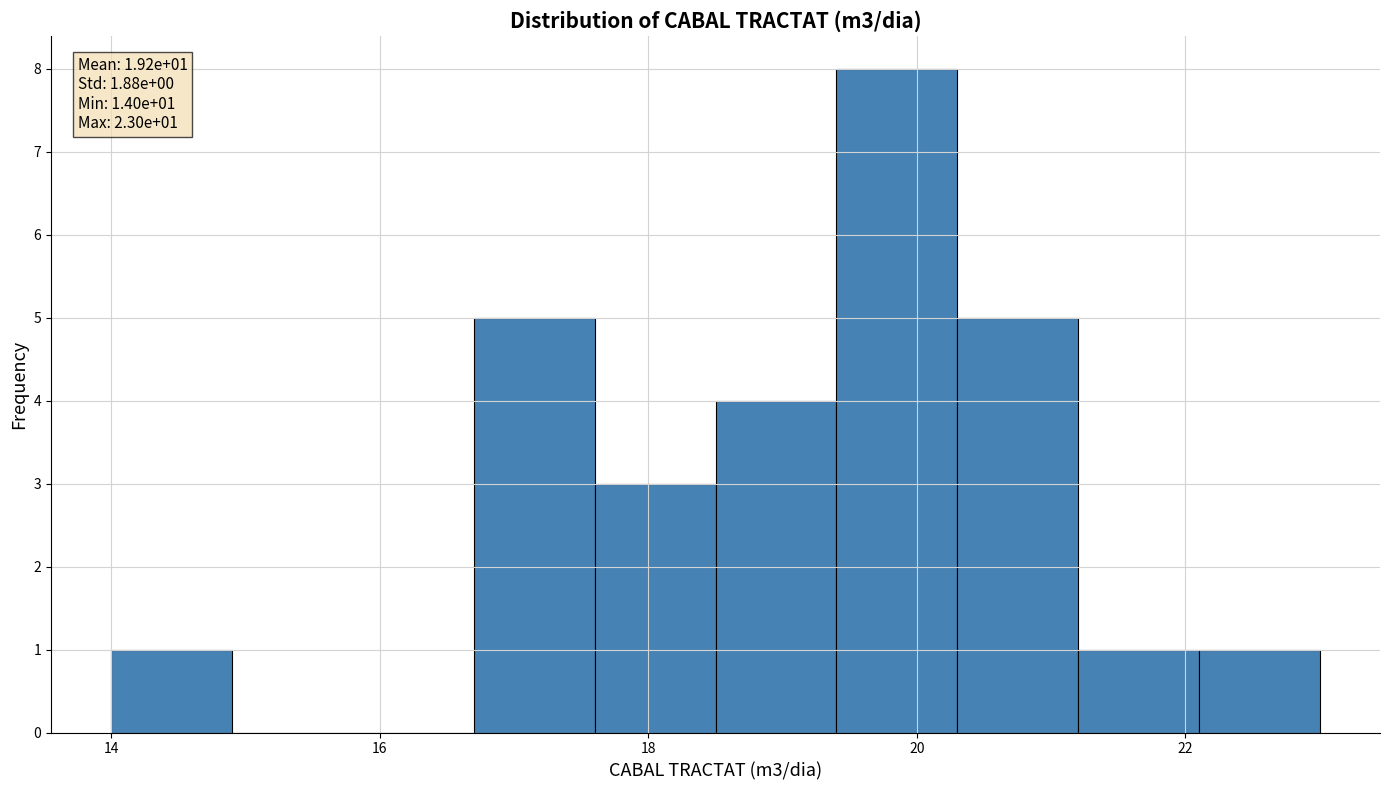

Which range on the x-axis has the tallest bar?

19.4 to 20.3